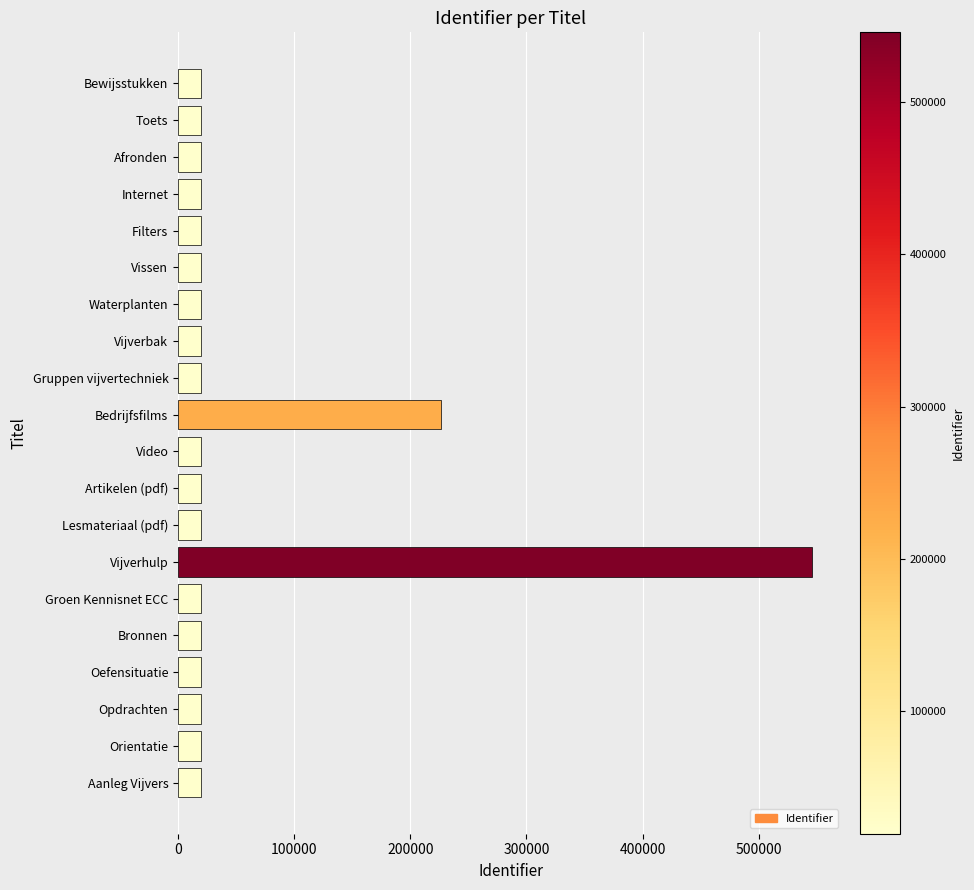

Which has a higher value, Vijverhulp or Bedrijfsfilms?

Vijverhulp